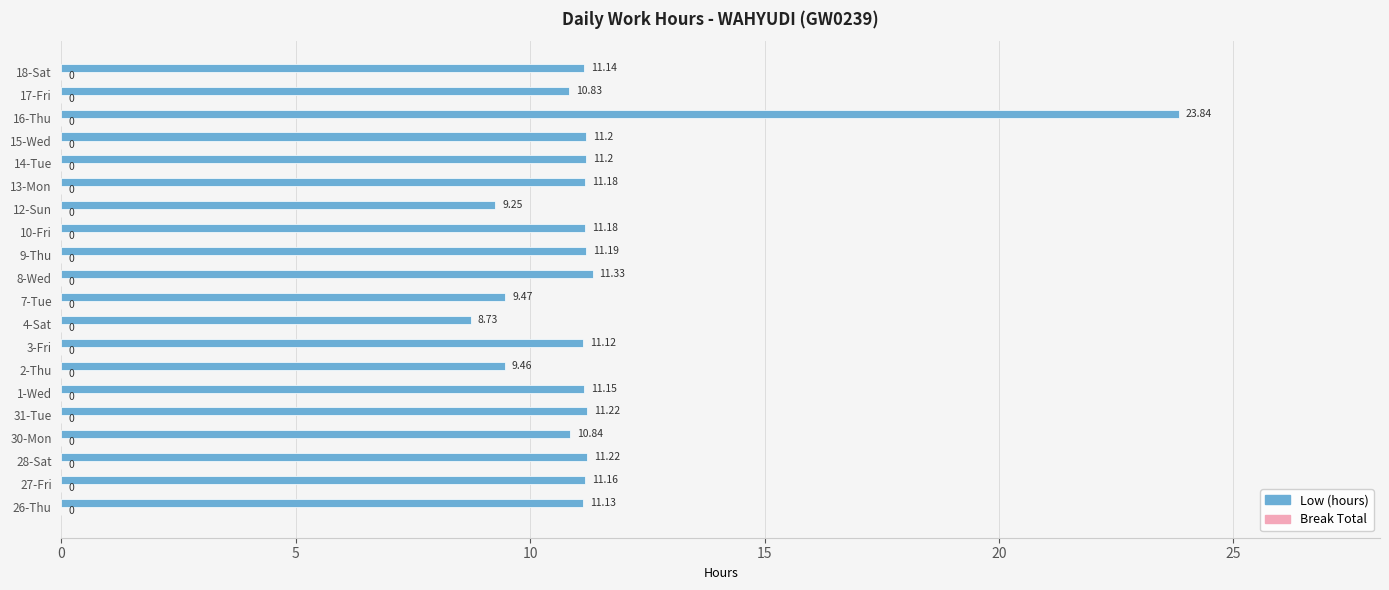

What is the sum of the values at 9-Thu and 17-Fri?

22.0